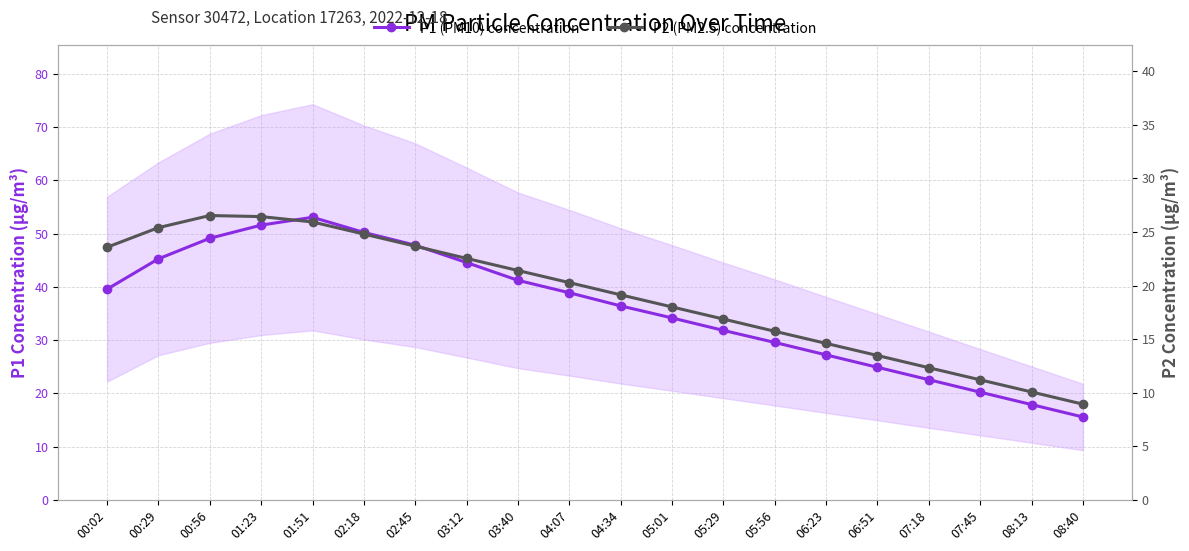

How many data points does each series have?

20